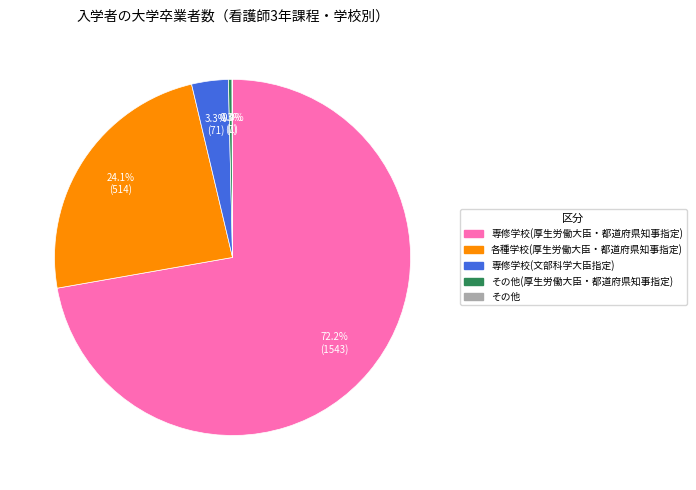

Is there a majority slice in this chart?

Yes